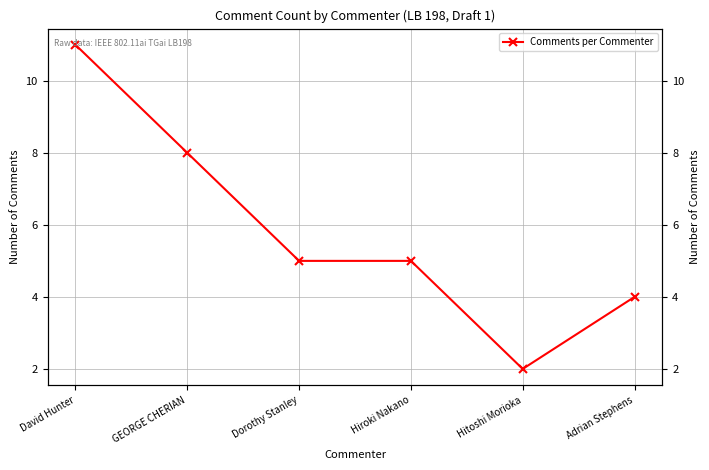

True or false: the data shows 3 at Dorothy Stanley.

False